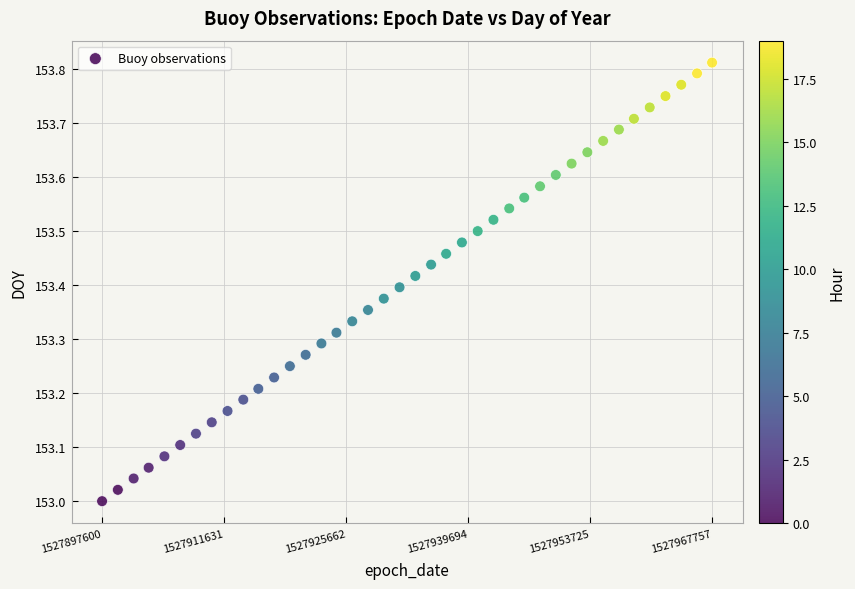

What is the range of X values (max minus min)?

70157.0